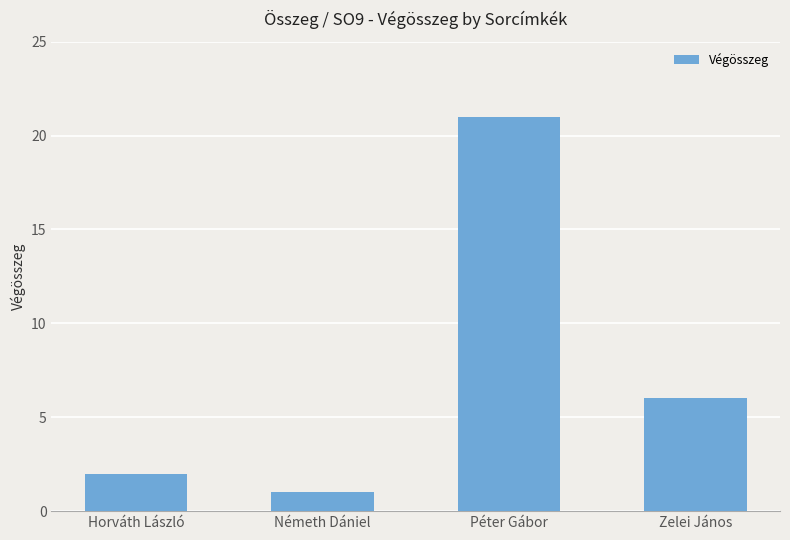

What position from the right is Zelei János?

1